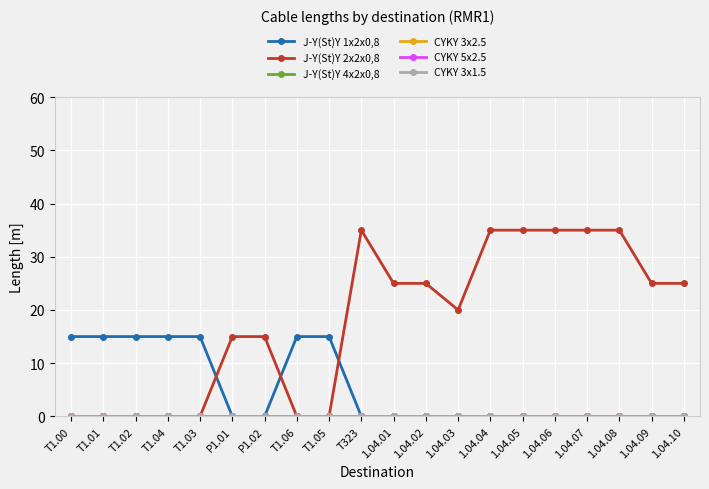

Reading left to right, list all the values displayed in this chart.

J-Y(St)Y 1x2x0,8: T1.00=15	T1.01=15	T1.02=15	T1.04=15	T1.03=15	P1.01=0	P1.02=0	T1.06=15	T1.05=15	T323=0	1.04.01=0	1.04.02=0	1.04.03=0	1.04.04=0	1.04.05=0	1.04.06=0	1.04.07=0	1.04.08=0	1.04.09=0	1.04.10=0
J-Y(St)Y 2x2x0,8: T1.00=0	T1.01=0	T1.02=0	T1.04=0	T1.03=0	P1.01=15	P1.02=15	T1.06=0	T1.05=0	T323=35	1.04.01=25	1.04.02=25	1.04.03=20	1.04.04=35	1.04.05=35	1.04.06=35	1.04.07=35	1.04.08=35	1.04.09=25	1.04.10=25
J-Y(St)Y 4x2x0,8: T1.00=0	T1.01=0	T1.02=0	T1.04=0	T1.03=0	P1.01=0	P1.02=0	T1.06=0	T1.05=0	T323=0	1.04.01=0	1.04.02=0	1.04.03=0	1.04.04=0	1.04.05=0	1.04.06=0	1.04.07=0	1.04.08=0	1.04.09=0	1.04.10=0
CYKY 3x2.5: T1.00=0	T1.01=0	T1.02=0	T1.04=0	T1.03=0	P1.01=0	P1.02=0	T1.06=0	T1.05=0	T323=0	1.04.01=0	1.04.02=0	1.04.03=0	1.04.04=0	1.04.05=0	1.04.06=0	1.04.07=0	1.04.08=0	1.04.09=0	1.04.10=0
CYKY 5x2.5: T1.00=0	T1.01=0	T1.02=0	T1.04=0	T1.03=0	P1.01=0	P1.02=0	T1.06=0	T1.05=0	T323=0	1.04.01=0	1.04.02=0	1.04.03=0	1.04.04=0	1.04.05=0	1.04.06=0	1.04.07=0	1.04.08=0	1.04.09=0	1.04.10=0
CYKY 3x1.5: T1.00=0	T1.01=0	T1.02=0	T1.04=0	T1.03=0	P1.01=0	P1.02=0	T1.06=0	T1.05=0	T323=0	1.04.01=0	1.04.02=0	1.04.03=0	1.04.04=0	1.04.05=0	1.04.06=0	1.04.07=0	1.04.08=0	1.04.09=0	1.04.10=0